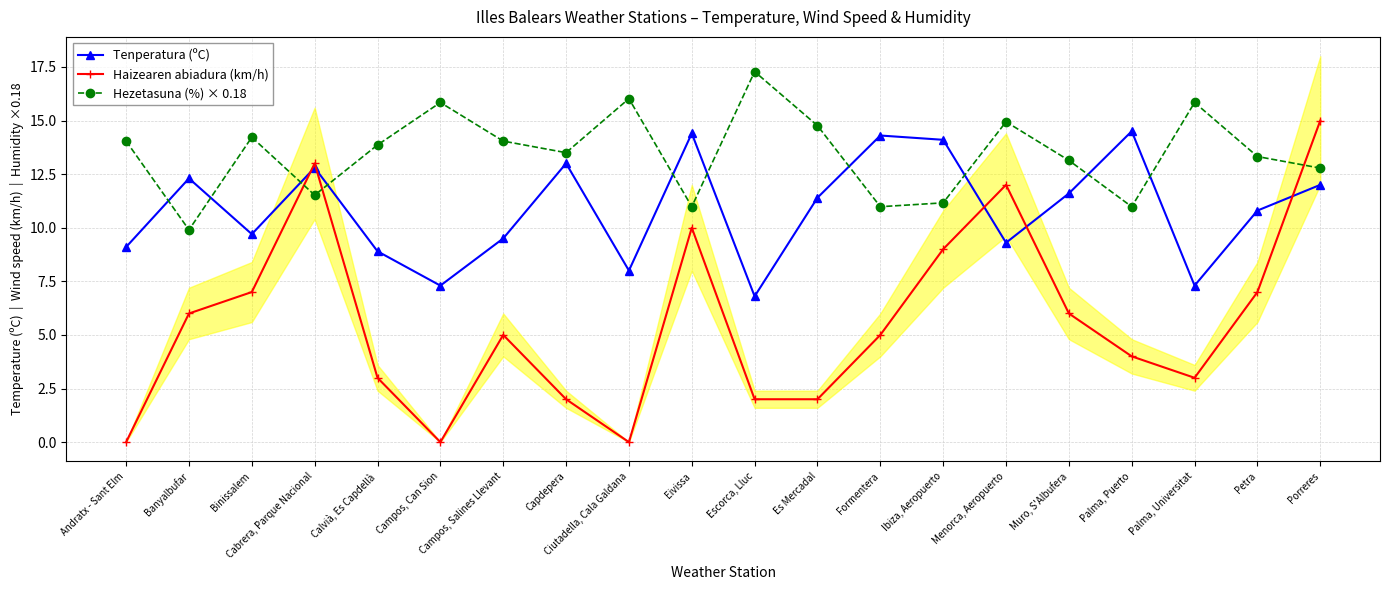

How many categories are shown in the chart?

20